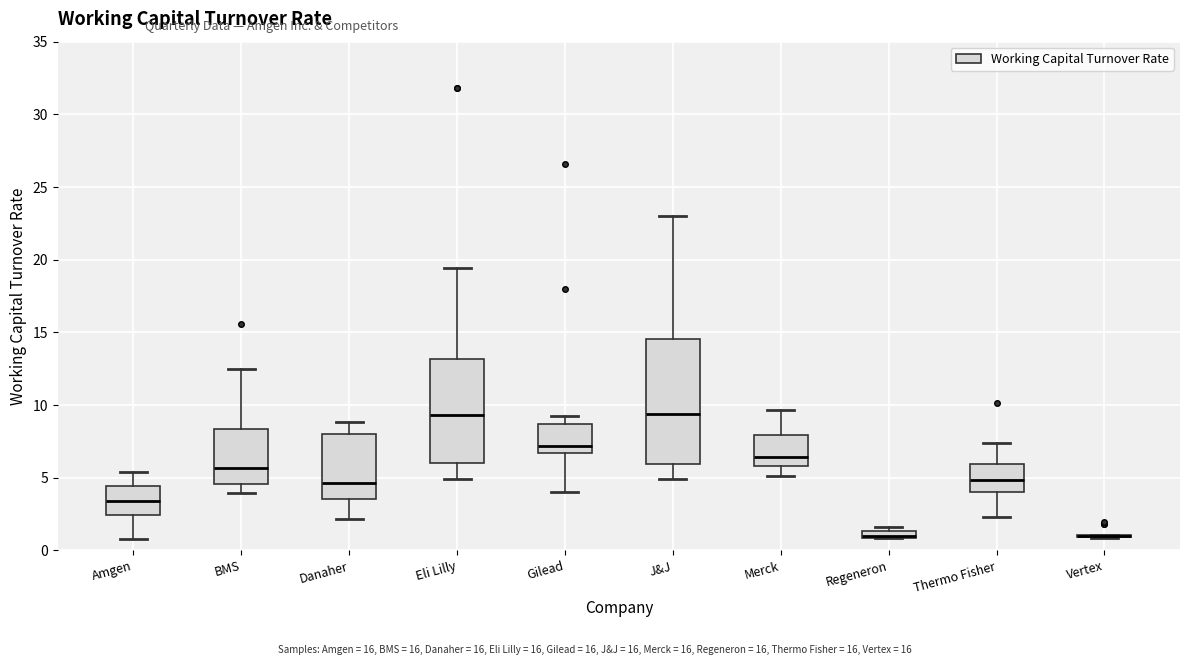

Which box is the tallest, from its lower edge to its upper edge?

J&J